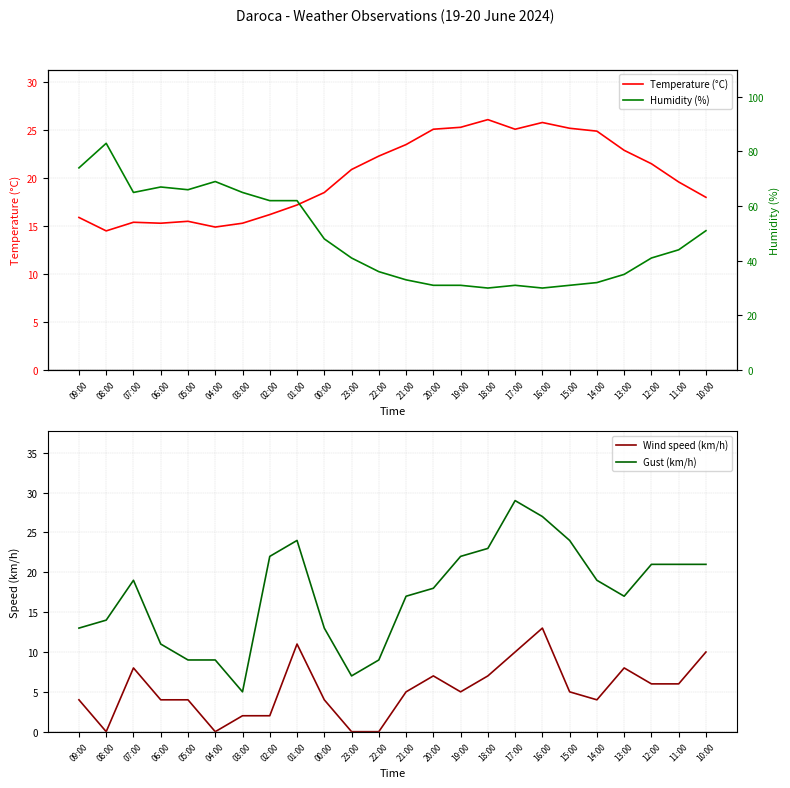

What is the greatest value displayed?

83.0